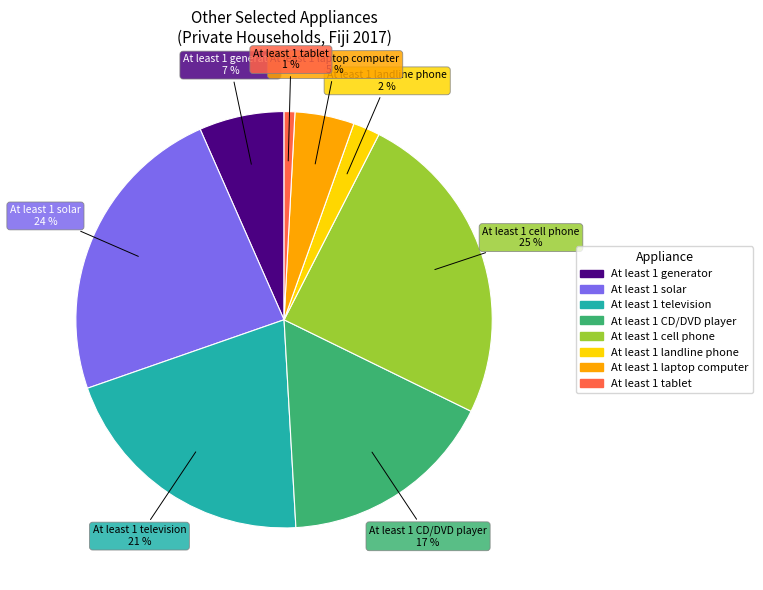

Does At least 1 solar account for over 50% of the chart?

No